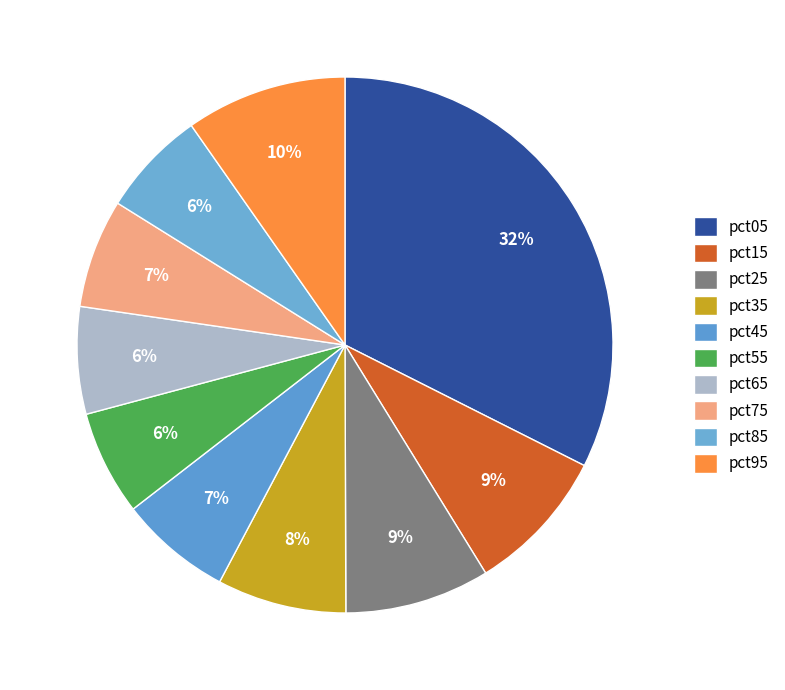

How many slices are in this pie chart?

10